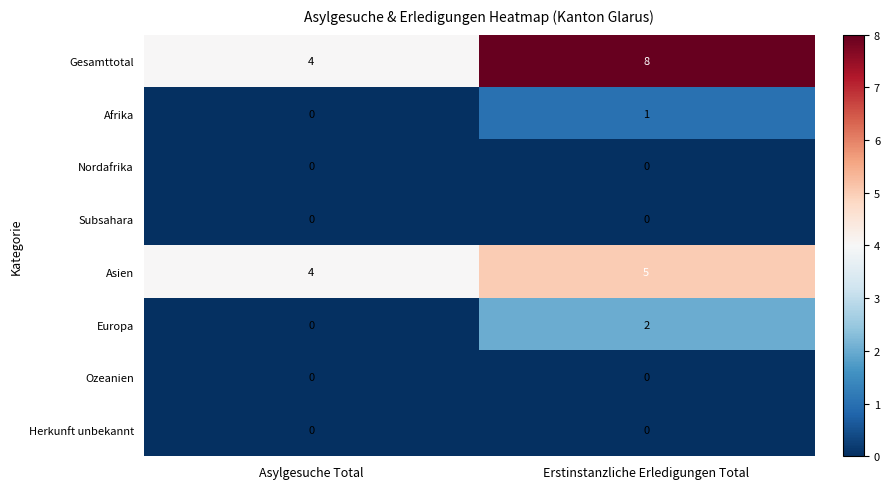

Read the Gesamttotal value at Asylgesuche Total.

4